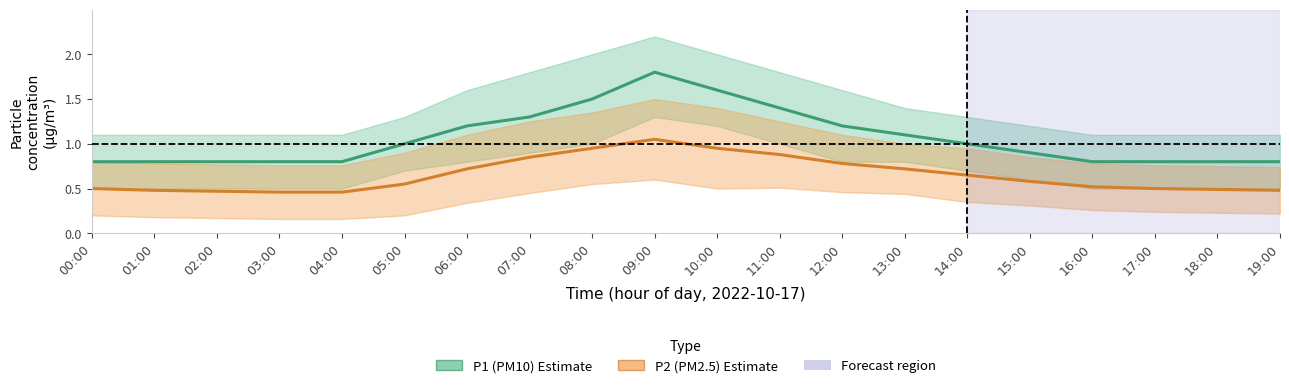

How many interior local peaks does the P1 (PM10) series have?

1